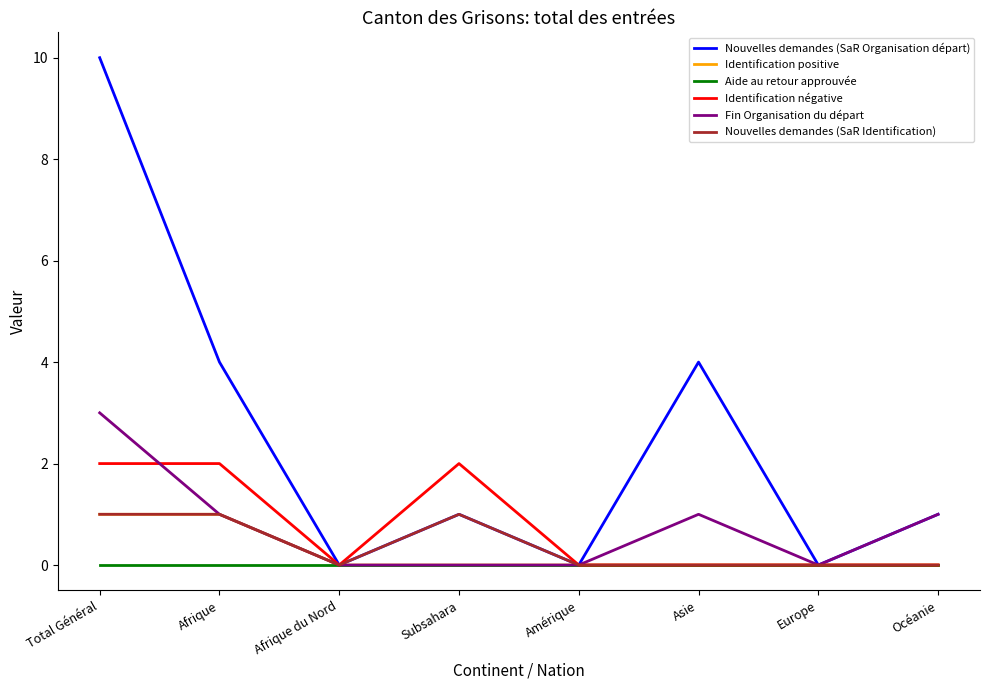

How many categories are shown in the chart?

8